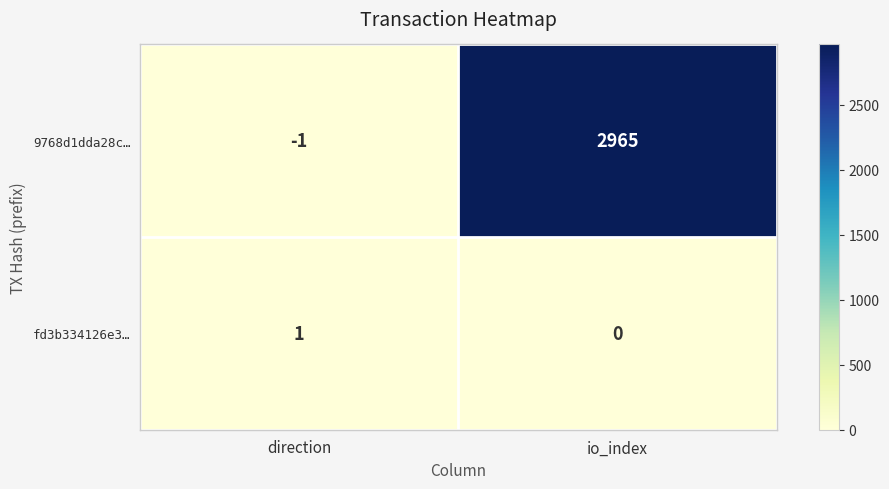

Which category has the lowest value in the 9768d1dda28c… series?

direction